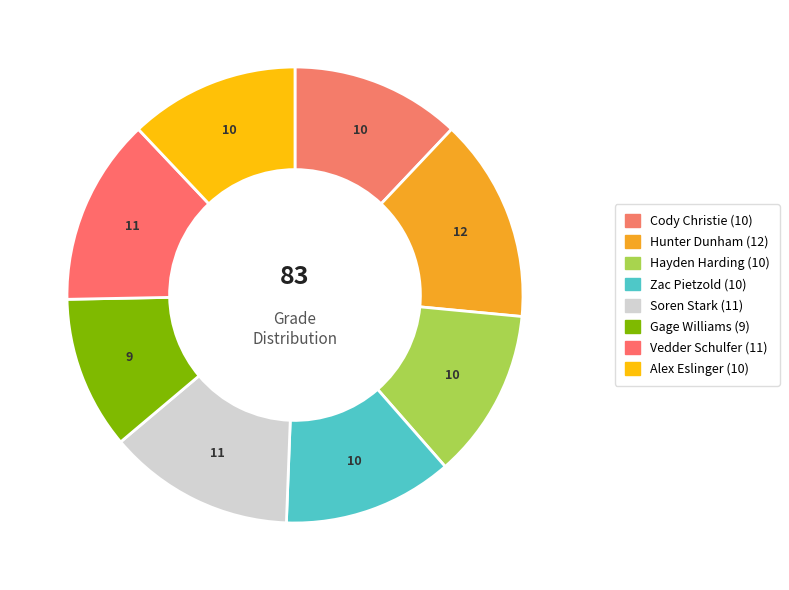

To the nearest percent, what is the combined percentage of Hunter Dunham and Soren Stark?

28%